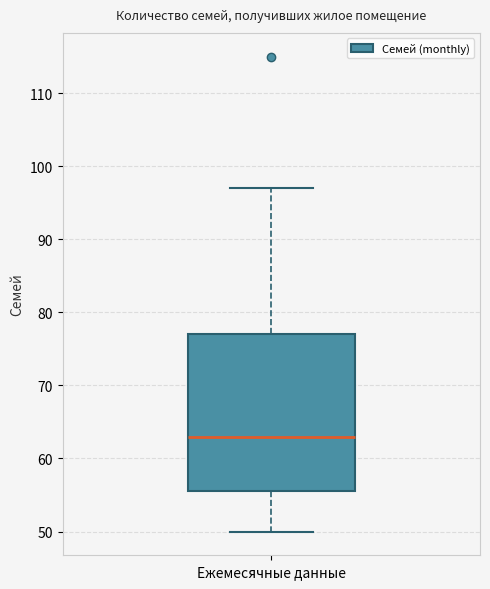

Where is the lower edge of the box for Ежемесячные данные on the y-axis? The values are not printed on the chart, so give them approximately, as read against the axis.

56